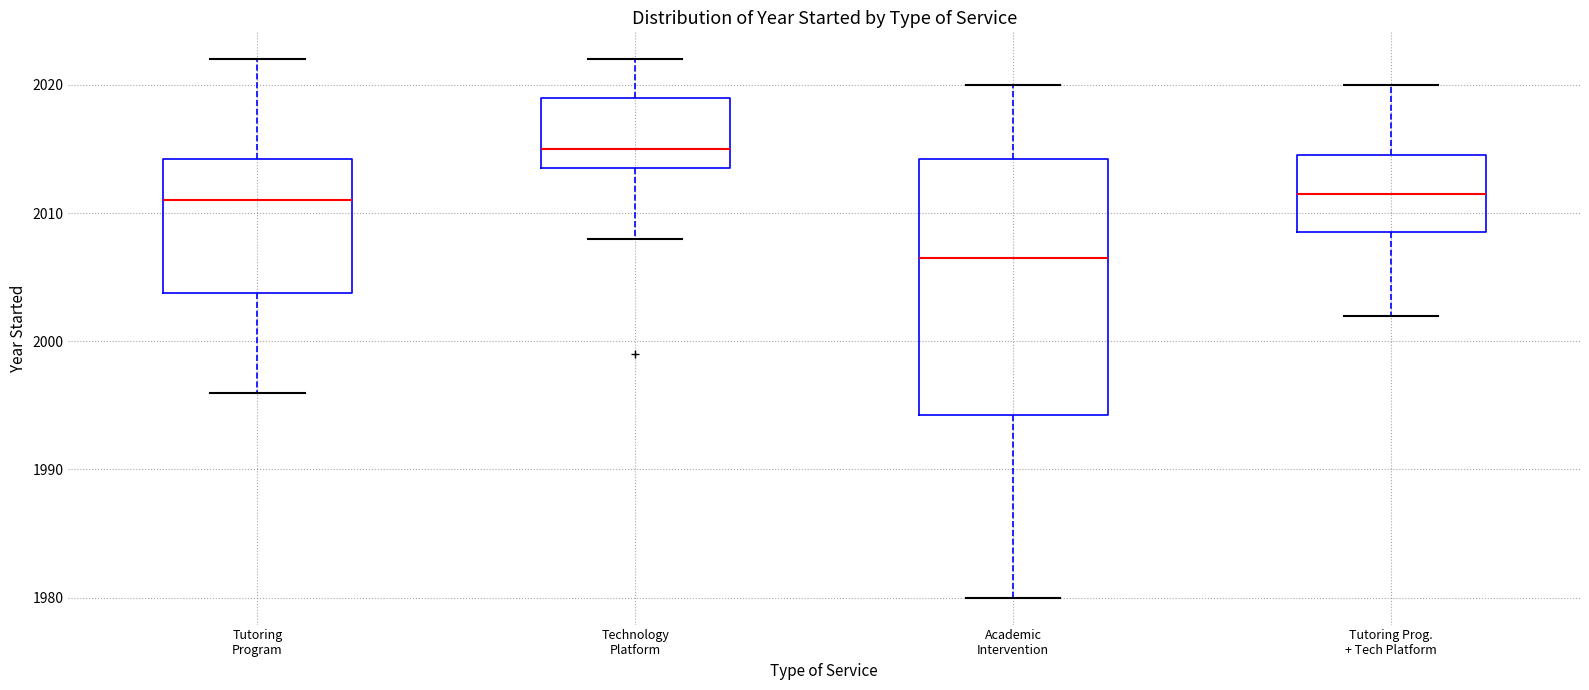

Which box's median line is the lowest?

Academic Intervention